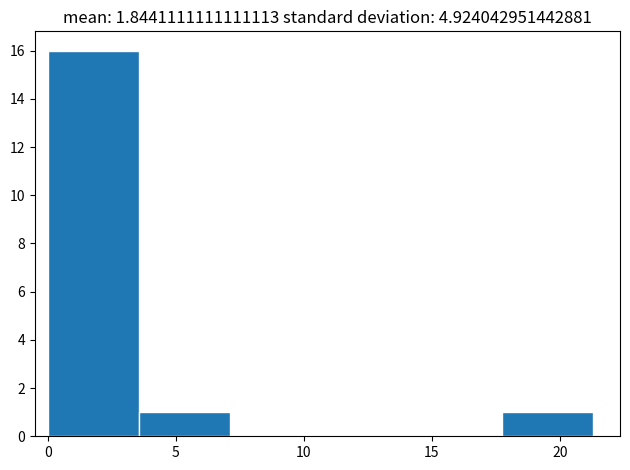

Reading left to right, list every bar in this chart as the range it spans on the x-axis followed by its height. Neither the bar edges nor the heights are printed on the chart, so give them approximately, as read against the axes.

0.0 to 3.5: 16
3.5 to 7.0: 1
7.0 to 10.5: 0
10.5 to 14.0: 0
14.0 to 17.5: 0
17.5 to 21.5: 1